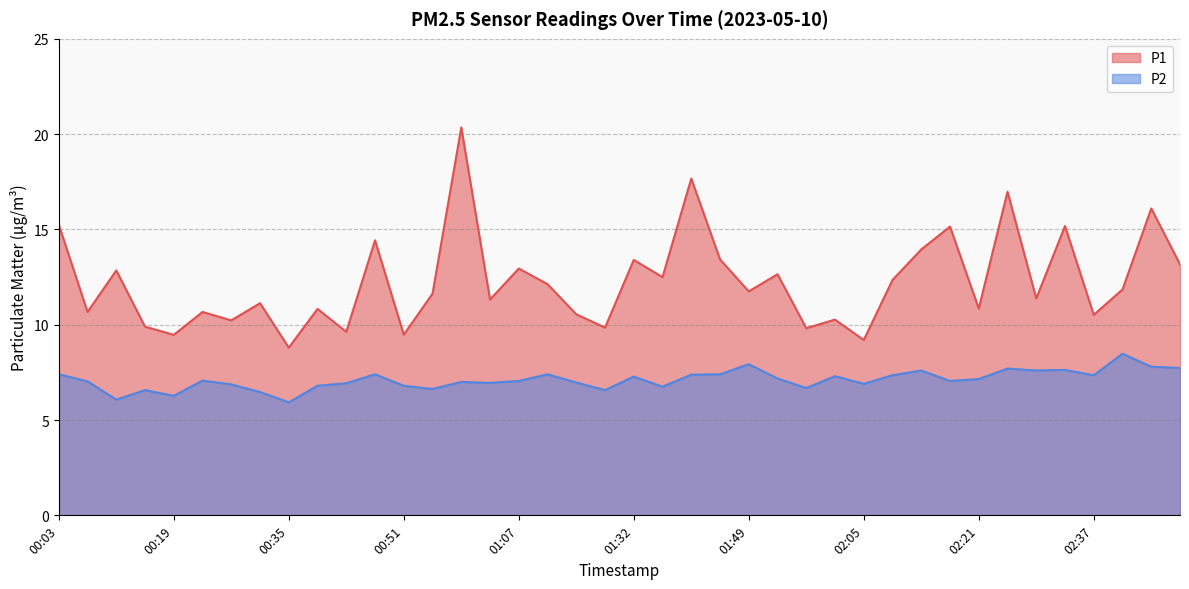

Reading left to right, what are all the values shown in this chart?

P1: 00:03=15.2	00:07=10.7	00:11=12.8	00:15=9.9	00:19=9.5	00:23=10.7	00:27=10.2	00:31=11.1	00:35=8.8	00:39=10.8	00:43=9.6	00:47=14.4	00:51=9.5	00:55=11.6	00:59=20.4	01:03=11.3	01:07=12.9	01:11=12.1	01:15=10.6	01:19=9.8	01:32=13.4	01:36=12.5	01:40=17.7	01:45=13.4	01:49=11.8	01:53=12.7	01:57=9.8	02:01=10.3	02:05=9.2	02:09=12.3	02:13=13.9	02:17=15.2	02:21=10.8	02:25=17.0	02:29=11.4	02:33=15.2	02:37=10.5	02:41=11.8	02:45=16.1	02:49=13.2
P2: 00:03=7.4	00:07=7.0	00:11=6.1	00:15=6.6	00:19=6.3	00:23=7.1	00:27=6.9	00:31=6.5	00:35=5.9	00:39=6.8	00:43=6.9	00:47=7.4	00:51=6.8	00:55=6.6	00:59=7.0	01:03=7.0	01:07=7.0	01:11=7.4	01:15=7.0	01:19=6.6	01:32=7.3	01:36=6.8	01:40=7.4	01:45=7.4	01:49=7.9	01:53=7.2	01:57=6.7	02:01=7.3	02:05=6.9	02:09=7.3	02:13=7.6	02:17=7.0	02:21=7.2	02:25=7.7	02:29=7.6	02:33=7.6	02:37=7.3	02:41=8.5	02:45=7.8	02:49=7.7